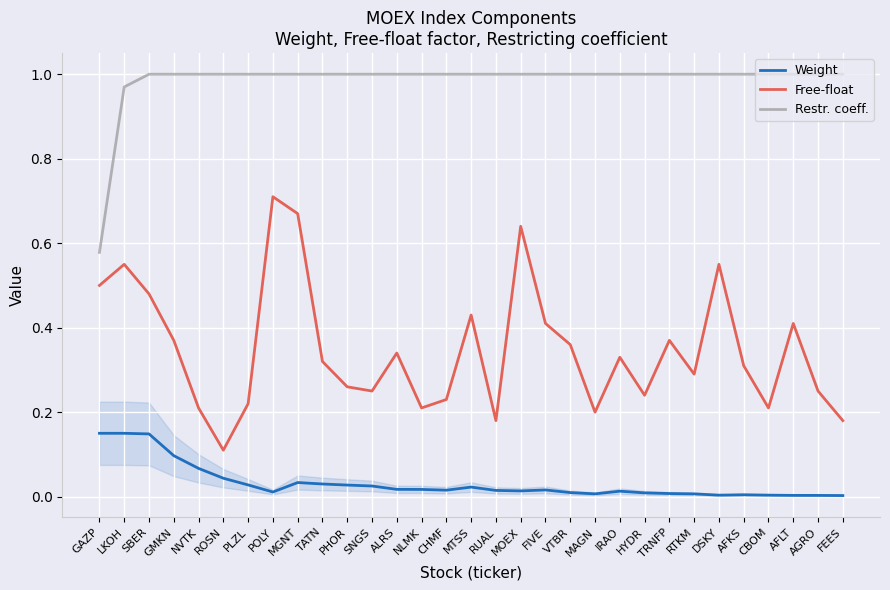

Between MGNT and RTKM, which series saw the biggest shift?

Free-float